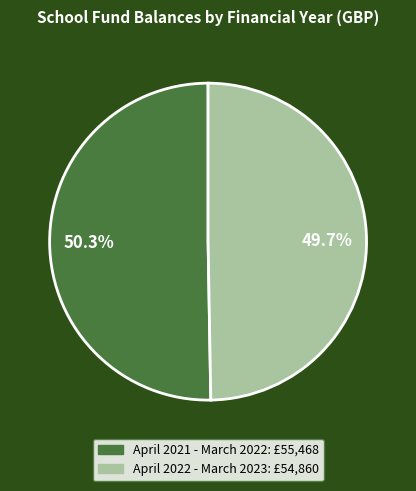

Count the number of slices in the pie.

2